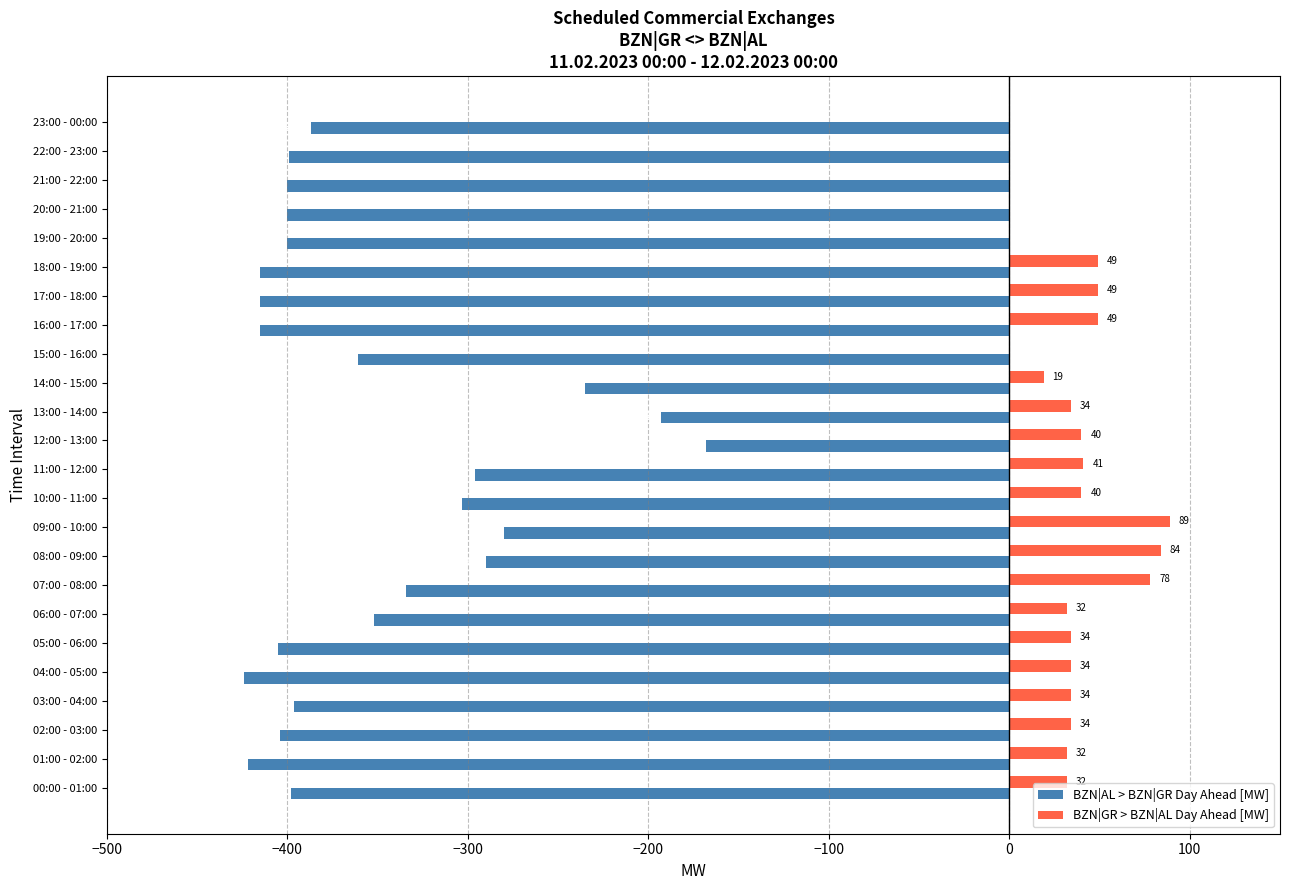

What position from the left is 06:00 - 07:00?

7